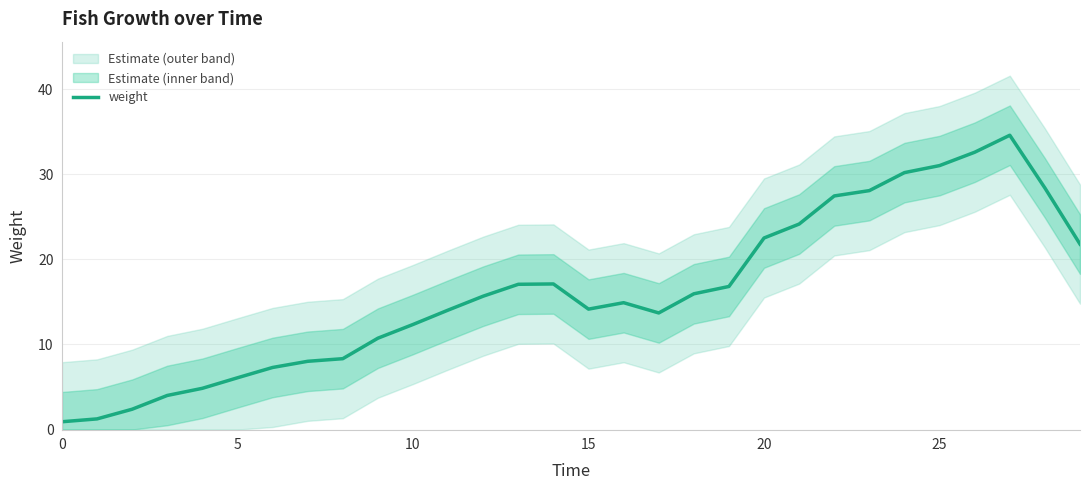

What is the difference between the maximum and minimum values?

33.7